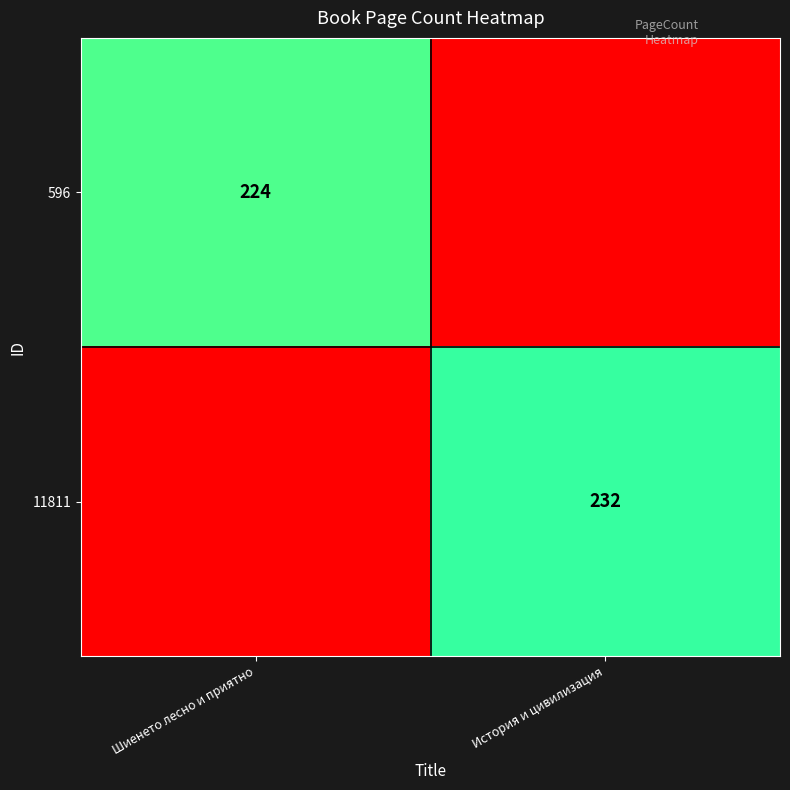

Is it true that 11811 equals 232 at История и цивилизация?

True